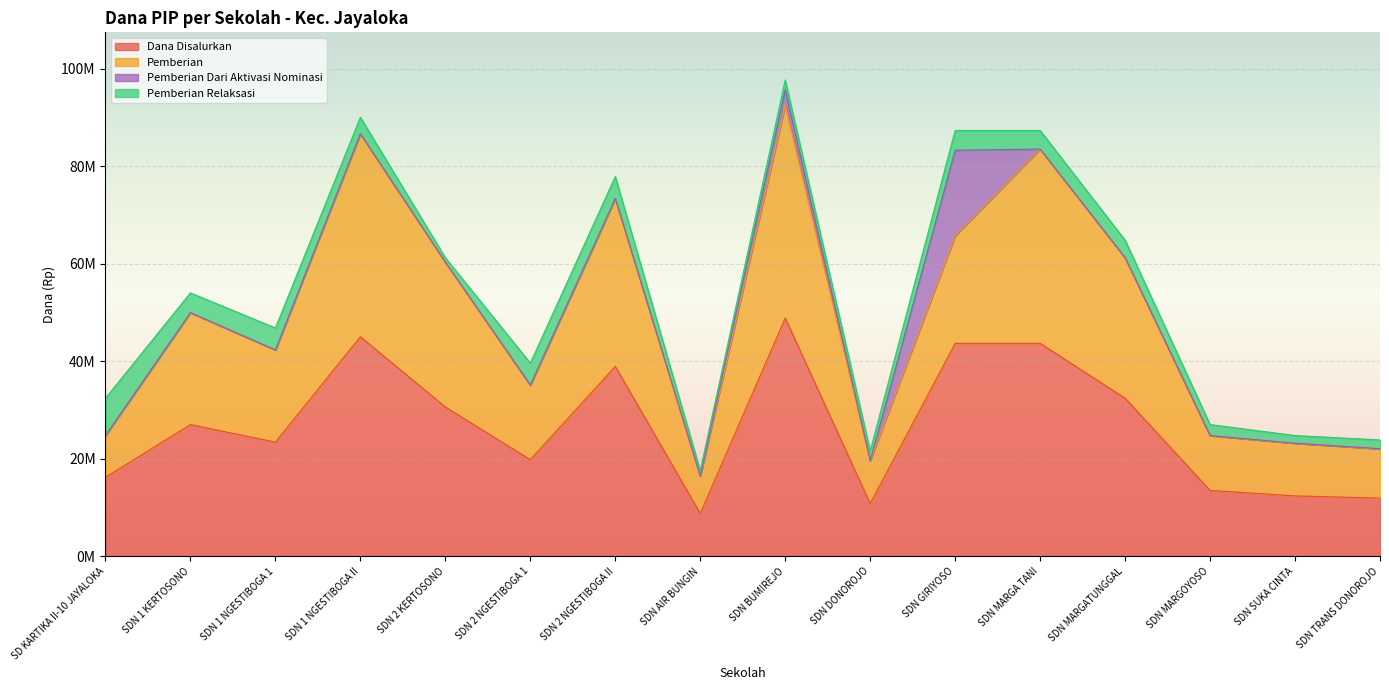

Where is the first local maximum for Dana Disalurkan?

SDN 1 KERTOSONO